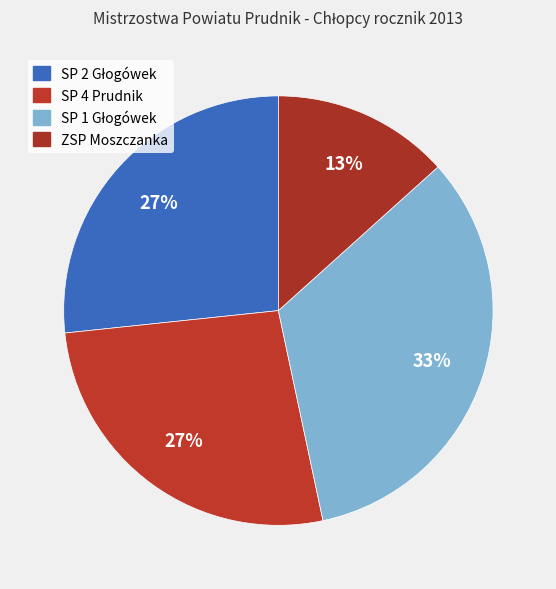

How many segments does this pie chart have?

4